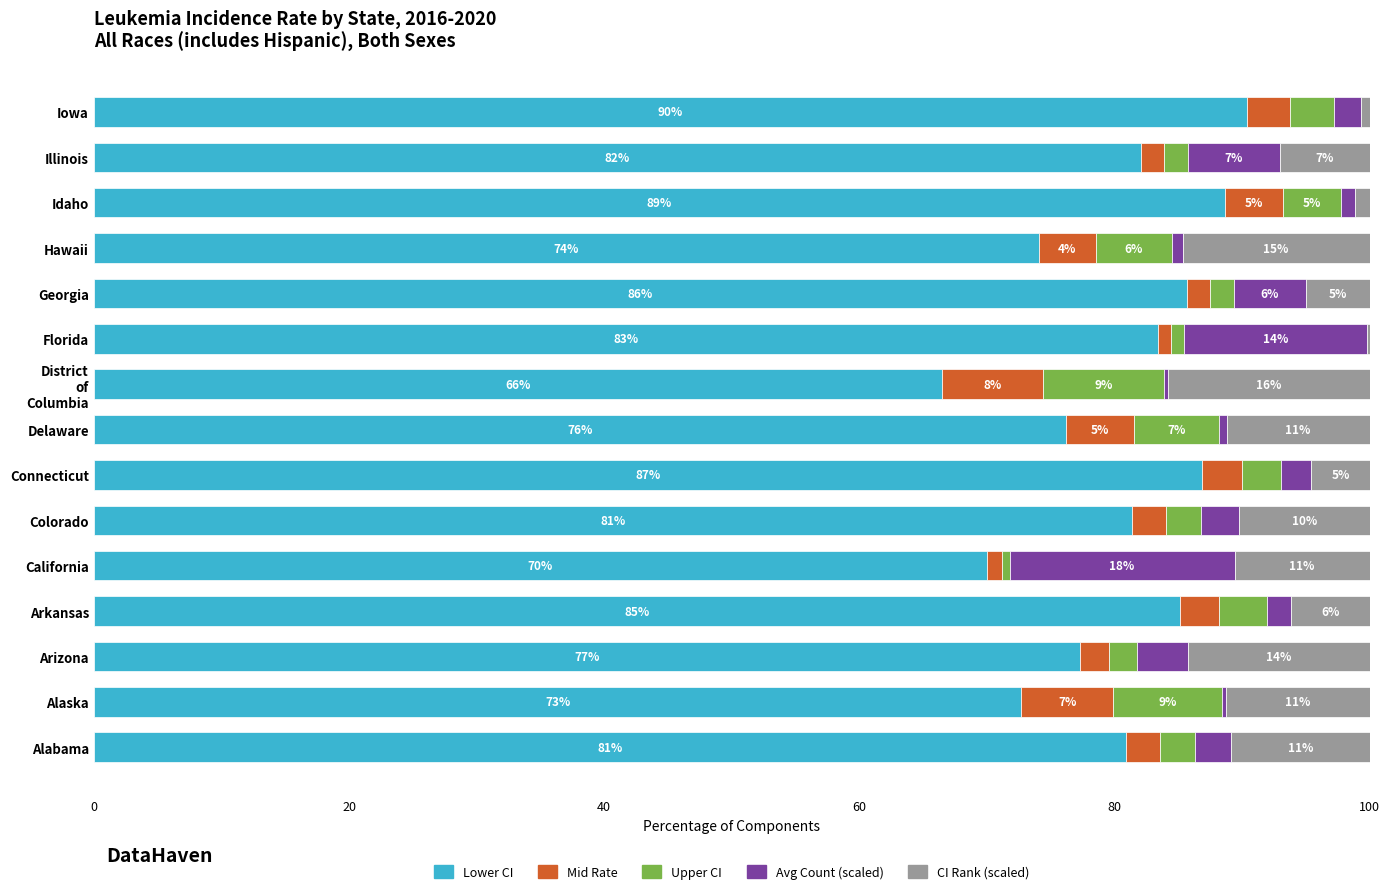

How many data points does each series have?

15